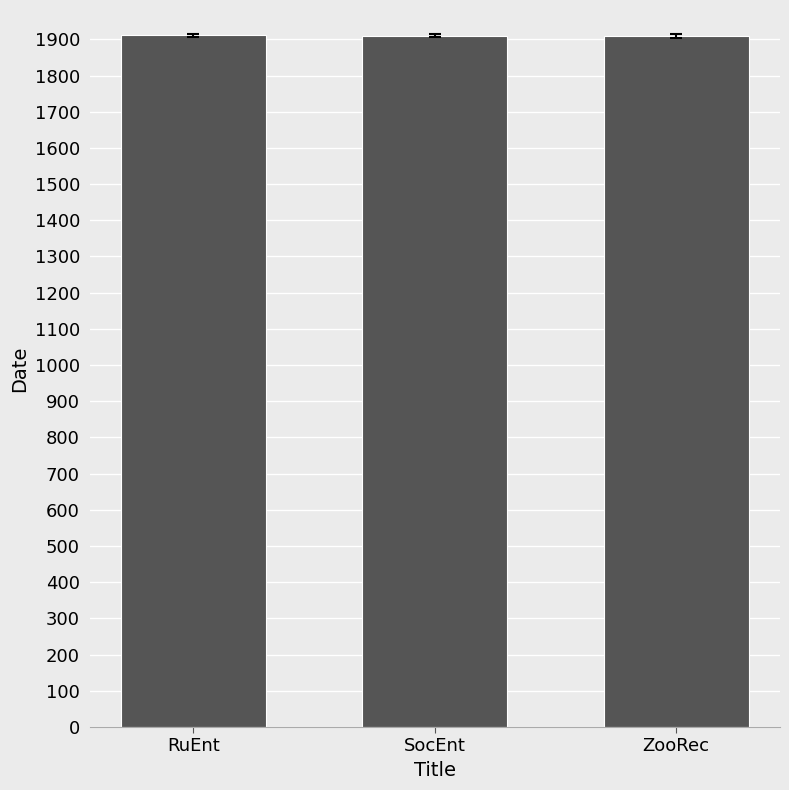

What is the sum of all values?

5731